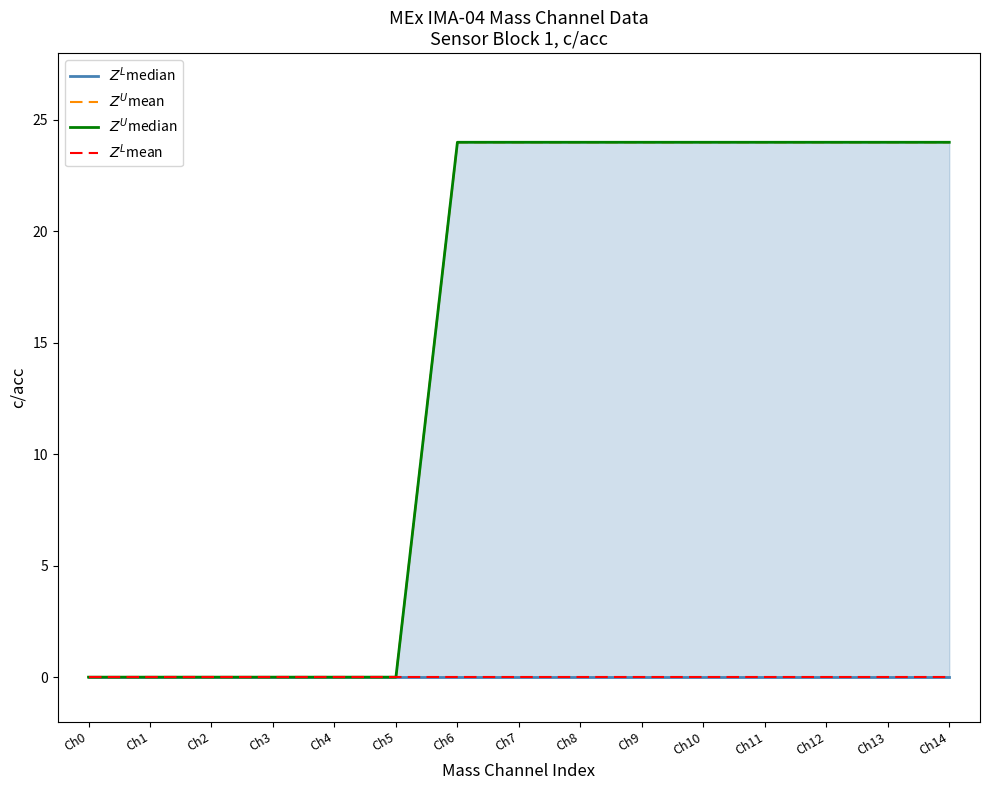

Count the number of categories in the chart.

15